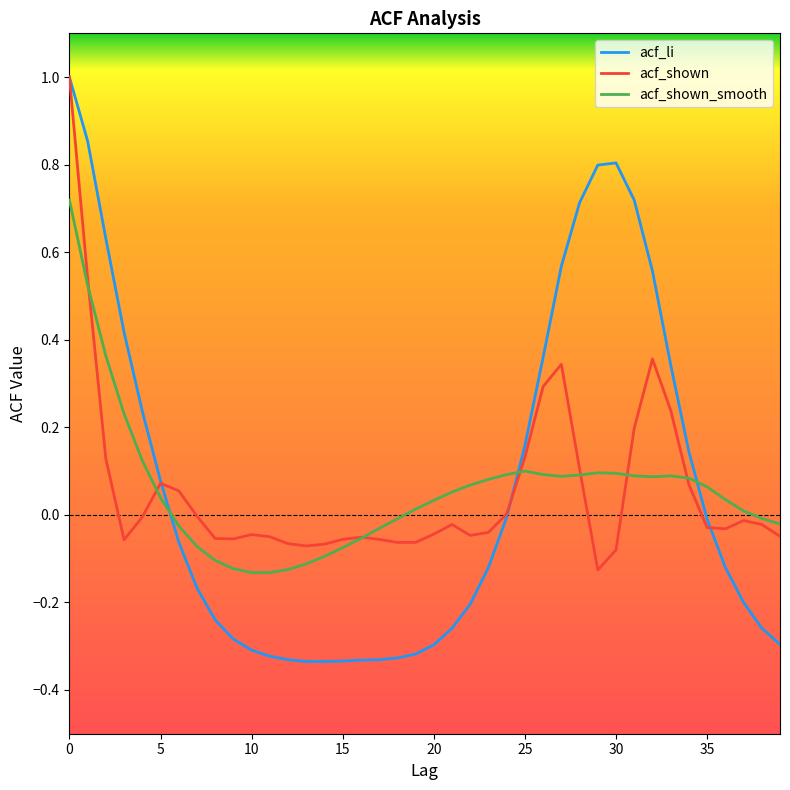

What are all the series names shown in the legend?

acf_li, acf_shown, acf_shown_smooth